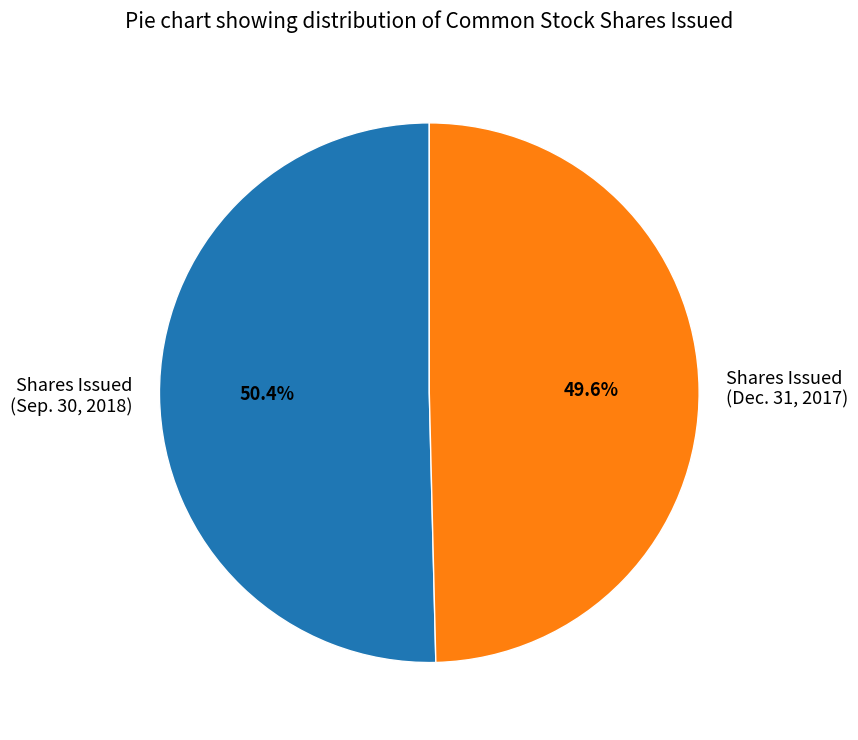

Count the number of slices in the pie.

2